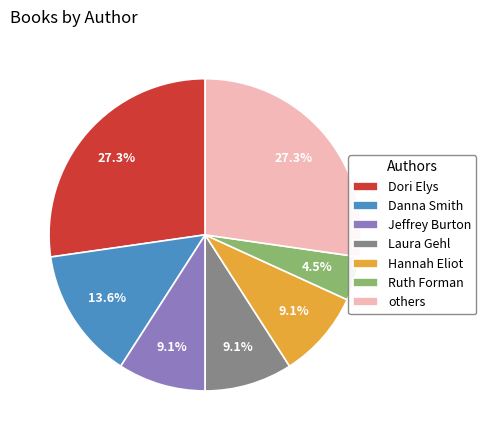

What percentage is NOT represented by Jeffrey Burton?

90.9%